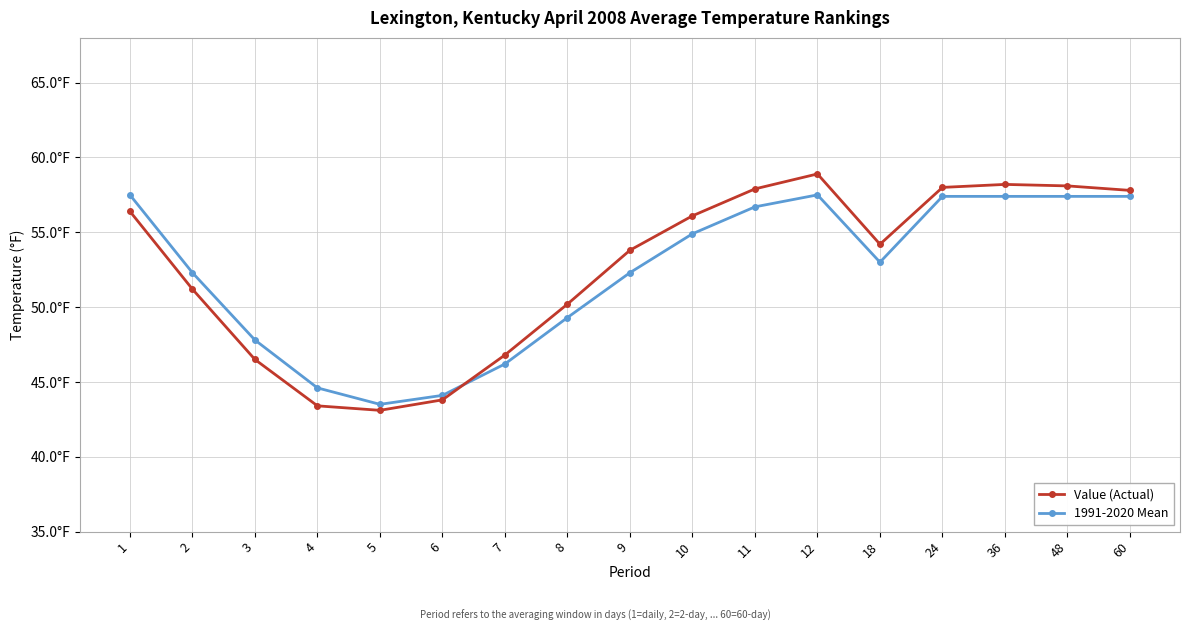

Does the chart have visible grid lines?

Yes